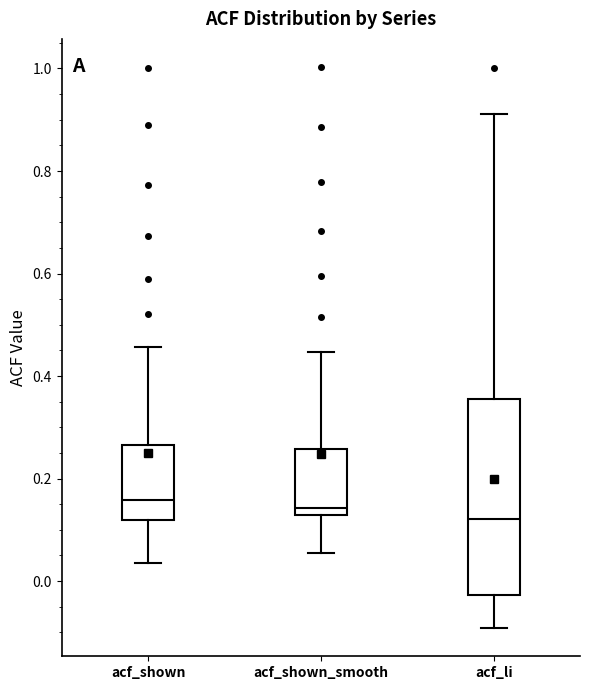

Which box is the tallest, from its lower edge to its upper edge?

acf_li